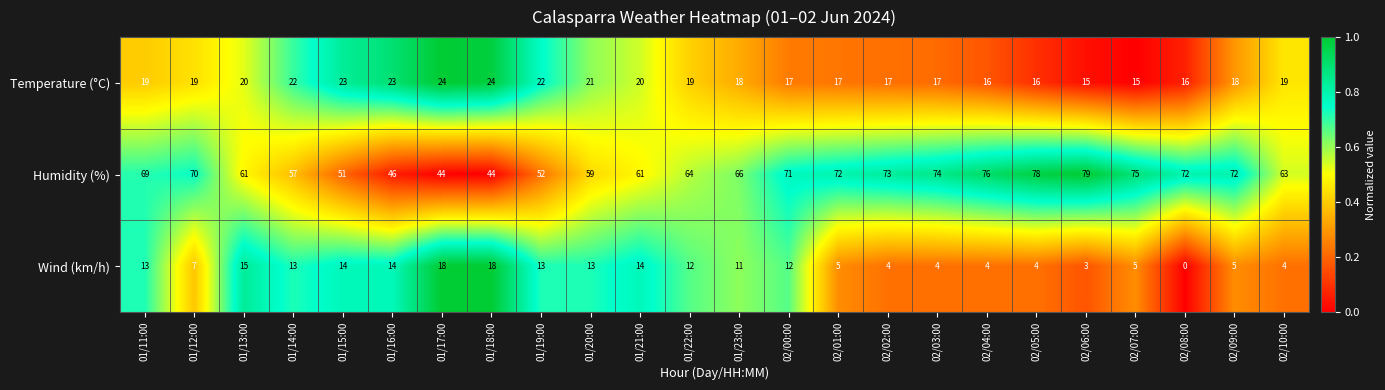

At which category does the chart reach its minimum across all series?

02/08:00